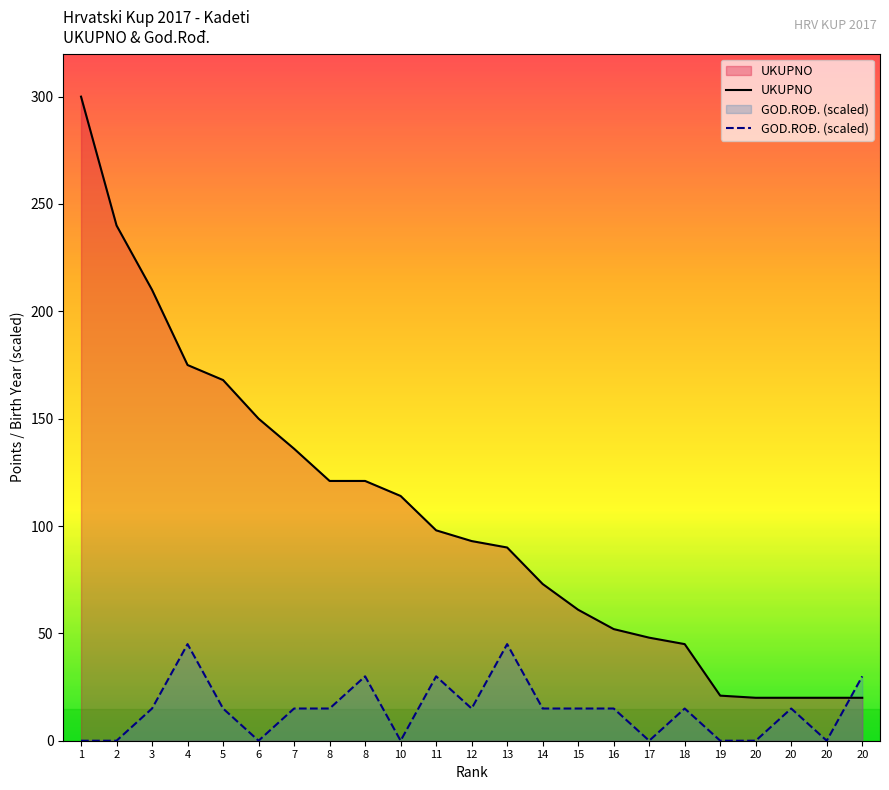

At 16, list the series in order from largest to smallest.

UKUPNO, GOD.ROĐ. (scaled)